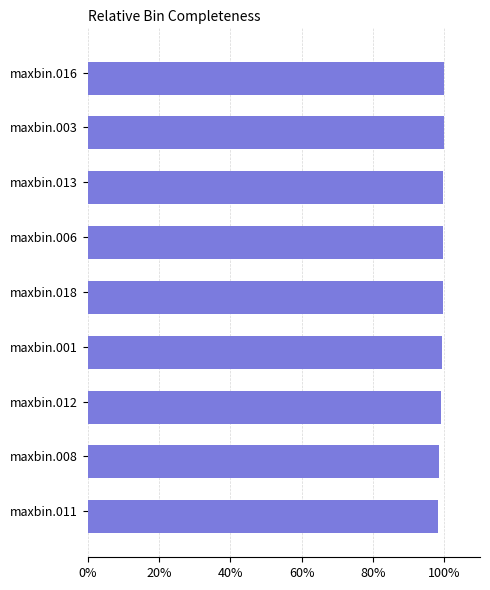

What is the difference between the maximum and minimum values?

1.9